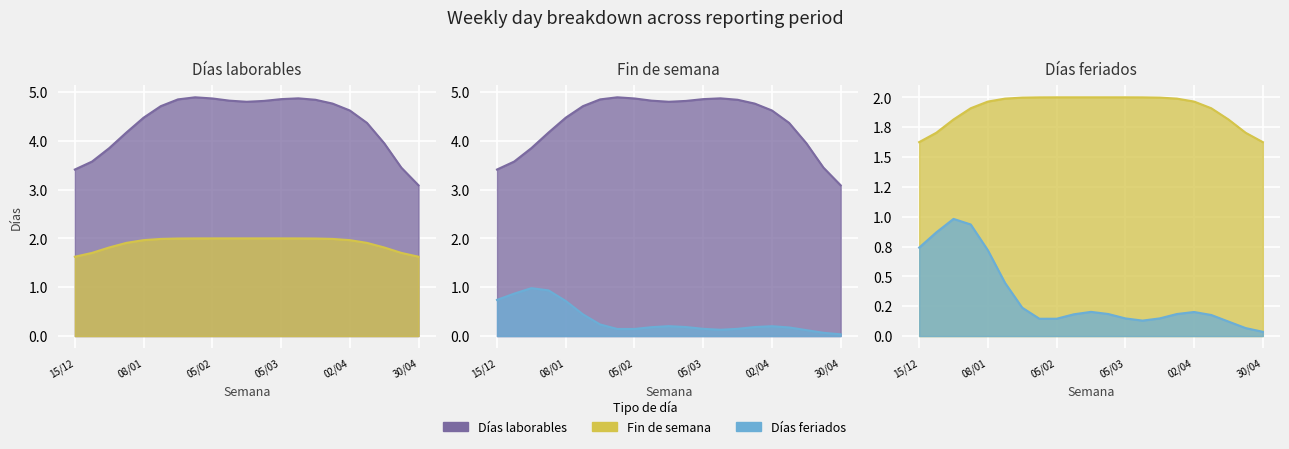

What is the greatest value displayed?

5